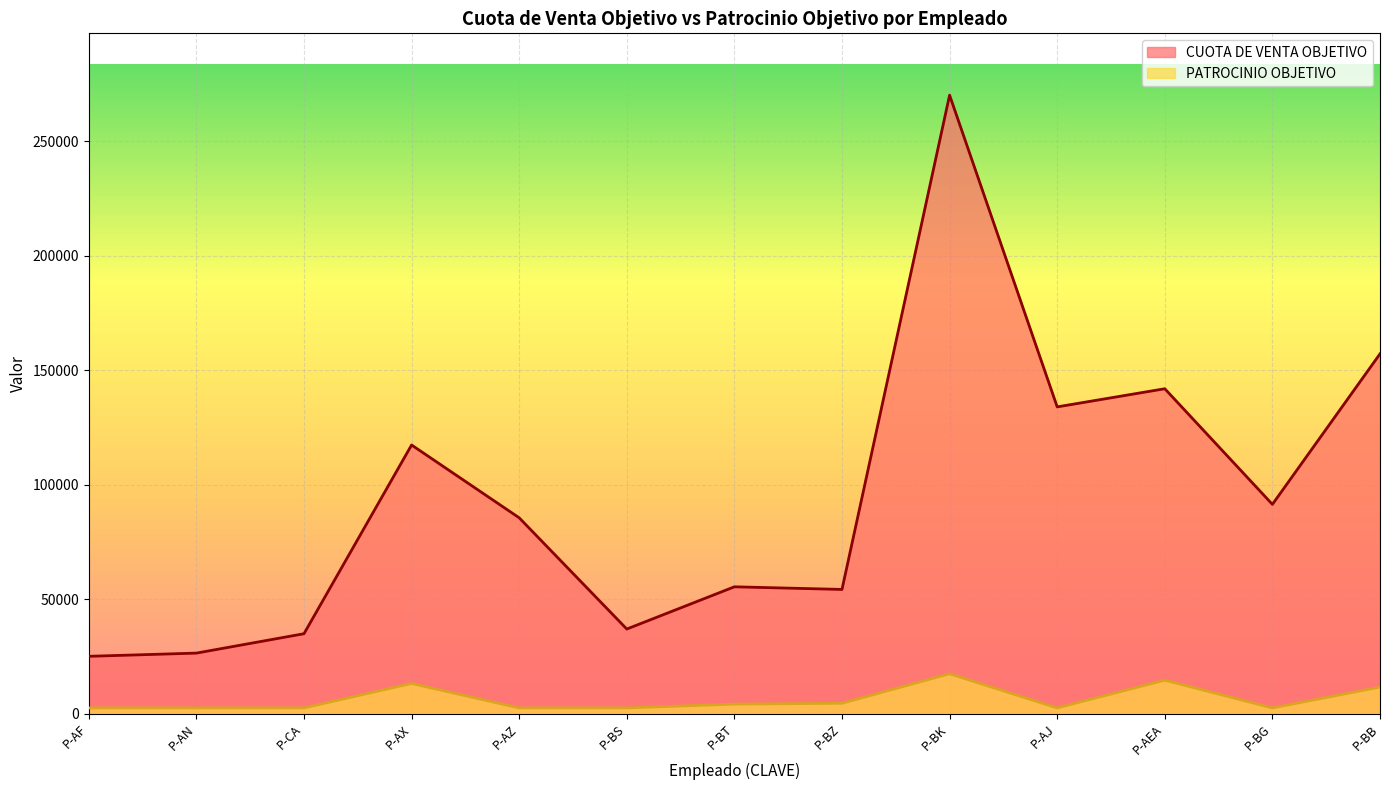

What is the difference between the CUOTA DE VENTA OBJETIVO values at P-AN and P-AX?

90926.9